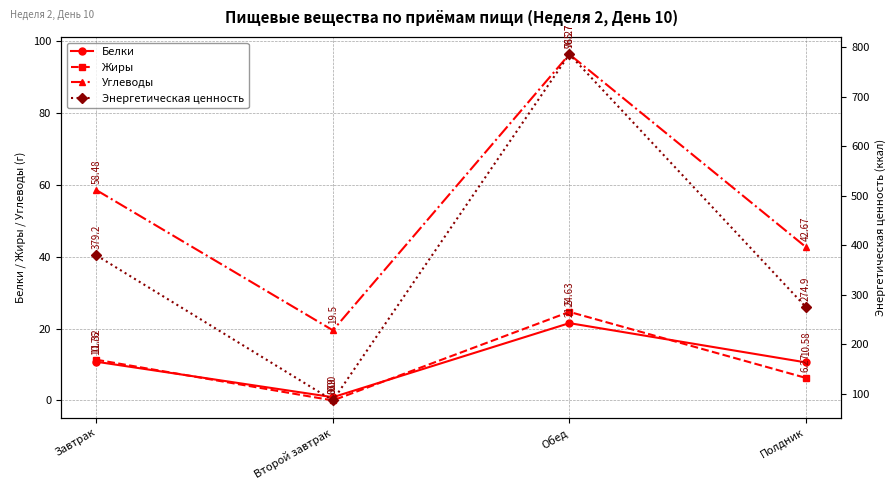

At which label does Жиры first exceed 11?

Завтрак